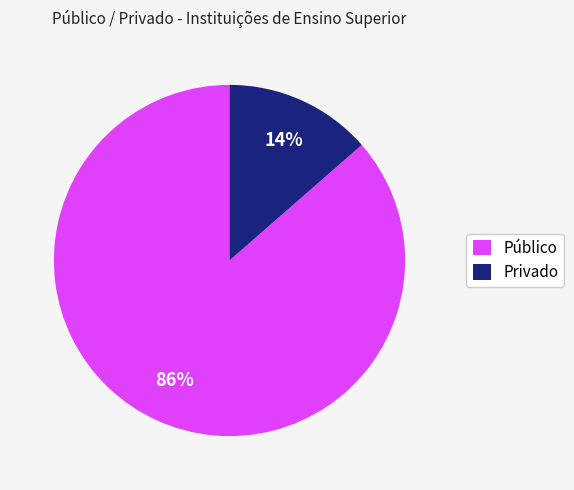

To the nearest percent, what is the average slice percentage?

50%